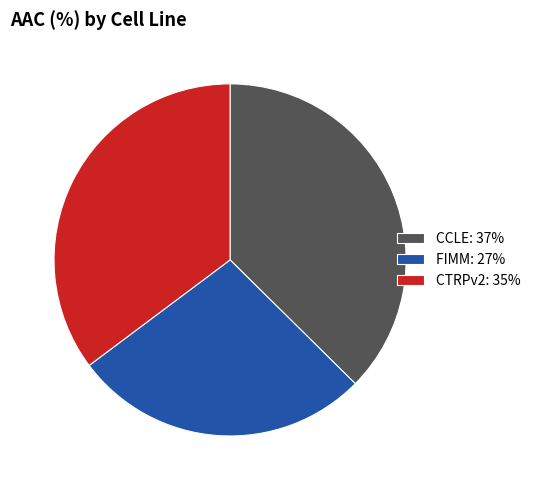

The CCLE slice represents 37% of the pie. True or false?

True